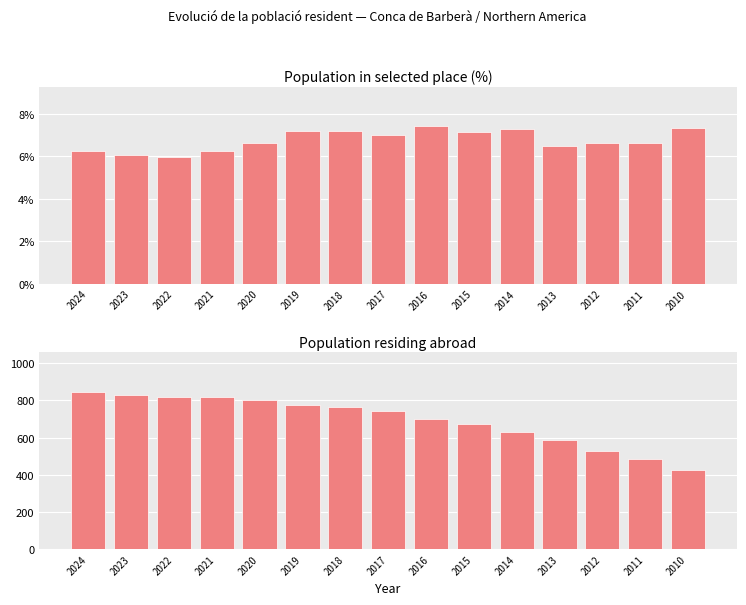

What is the value of the % in selected place bar at the 1st from the left?

6.3